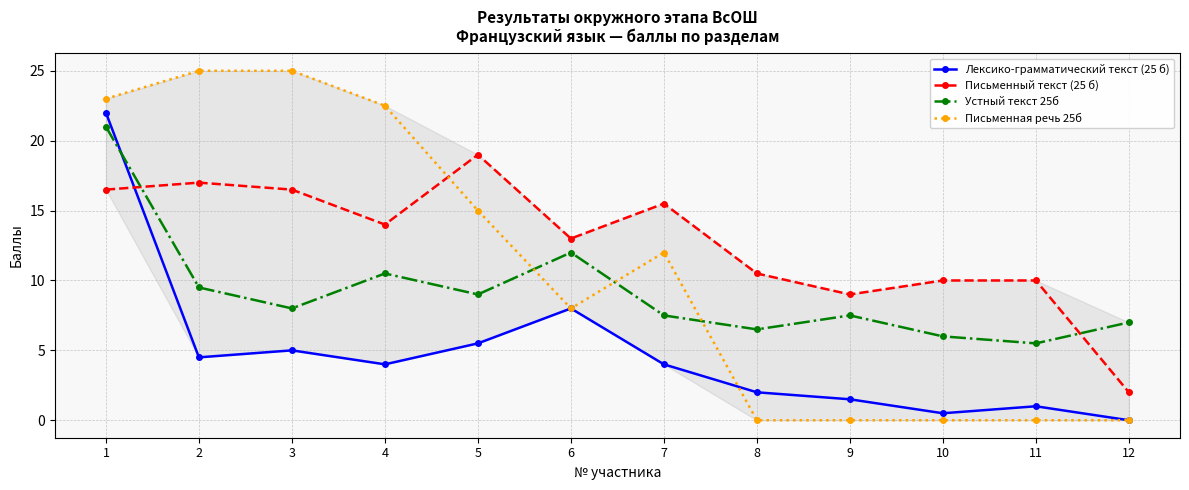

Reading left to right, extract all data points from this chart.

Лексико-грамматический текст (25 б): 1=22.0	2=4.5	3=5.0	4=4.0	5=5.5	6=8.0	7=4.0	8=2.0	9=1.5	10=0.5	11=1.0	12=0.0
Письменный текст (25 б): 1=16.5	2=17.0	3=16.5	4=14.0	5=19.0	6=13.0	7=15.5	8=10.5	9=9.0	10=10.0	11=10.0	12=2.0
Устный текст 25б: 1=21.0	2=9.5	3=8.0	4=10.5	5=9.0	6=12.0	7=7.5	8=6.5	9=7.5	10=6.0	11=5.5	12=7.0
Письменная речь 25б: 1=23.0	2=25.0	3=25.0	4=22.5	5=15.0	6=8.0	7=12.0	8=0.0	9=0.0	10=0.0	11=0.0	12=0.0